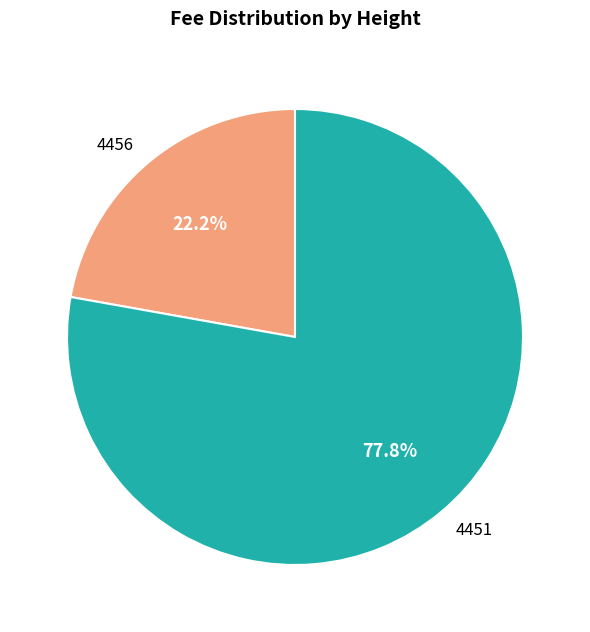

What percentage is the 4451 slice, to the nearest percent?

78%